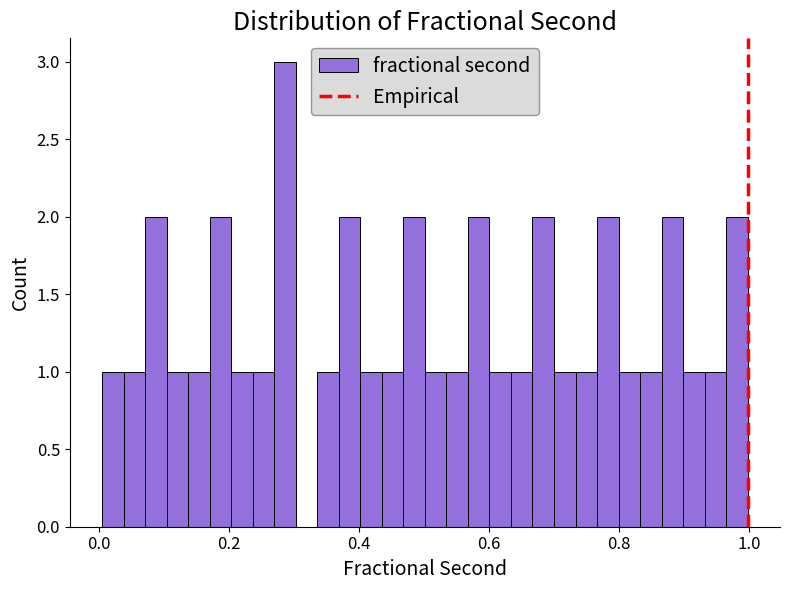

Around what value on the x-axis is the tallest bar? Give the approximate position of its centre, as read against the axis.

0.28